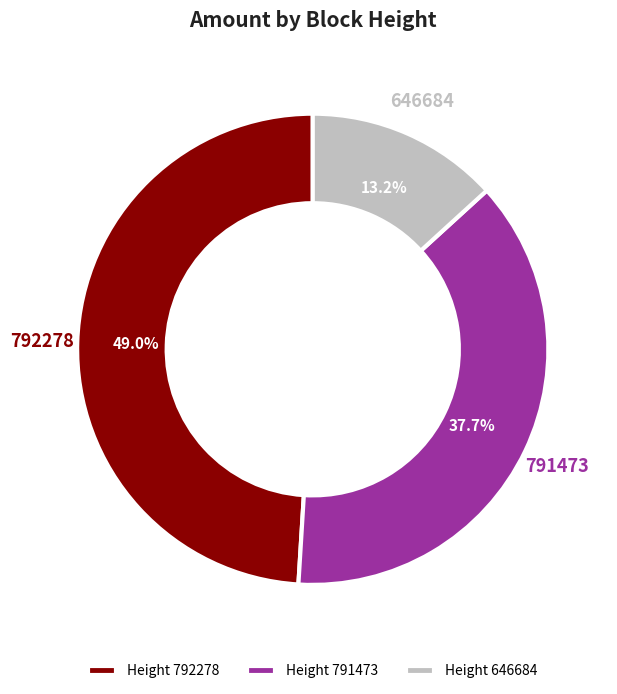

Rank the categories by value from highest to lowest.

Height 792278, Height 791473, Height 646684